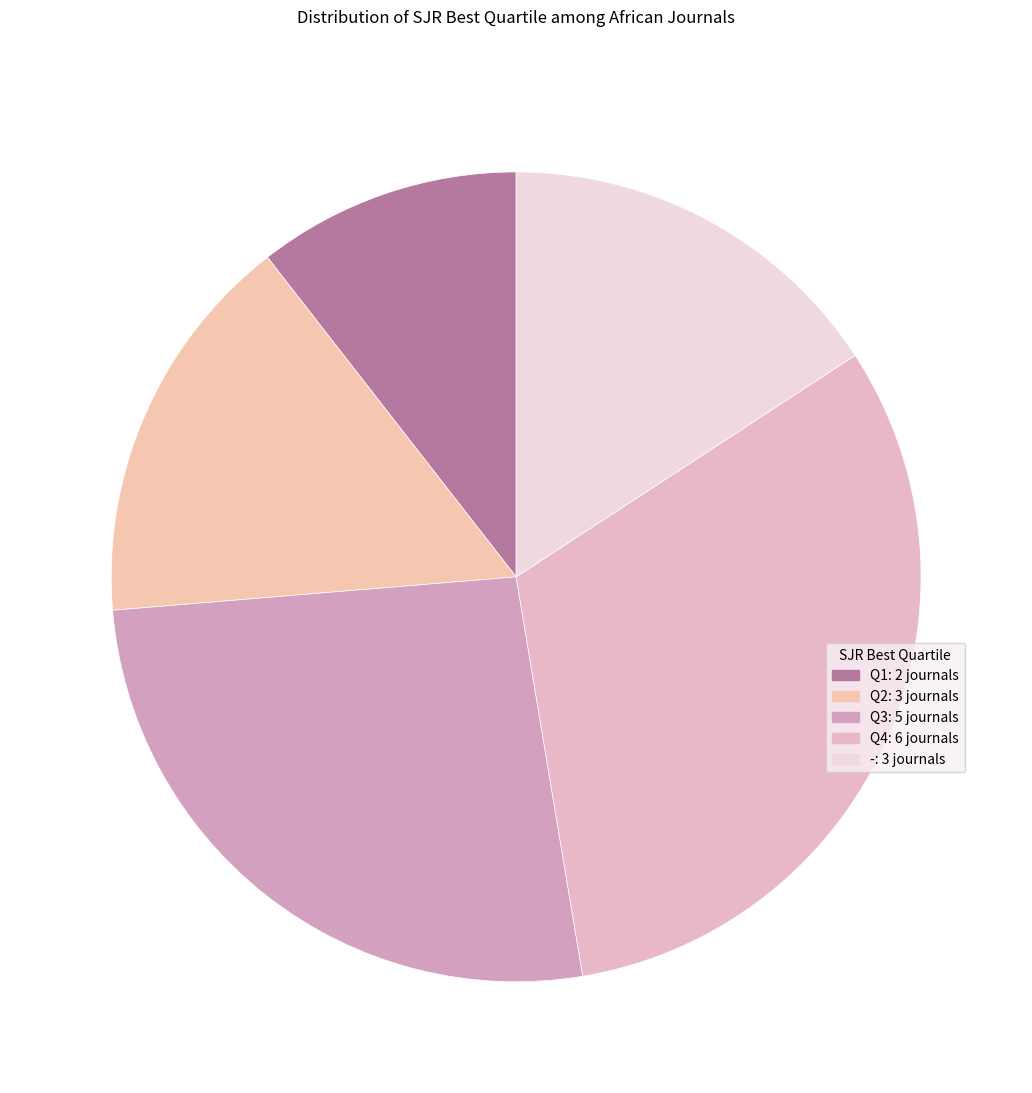

Does - account for over 50% of the chart?

No